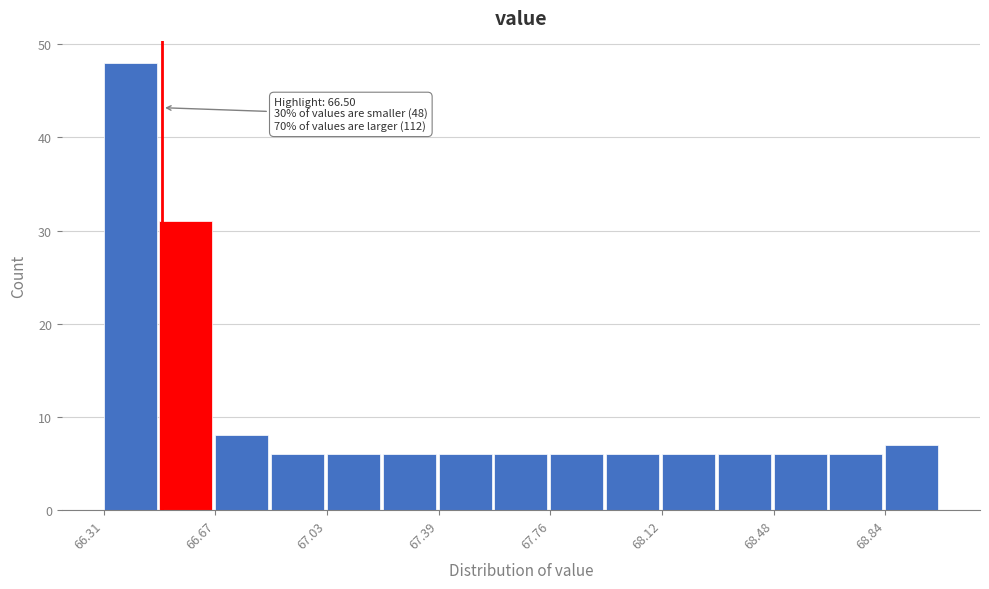

Around what value on the x-axis is the tallest bar? Give the approximate position of its centre, as read against the axis.

66.40